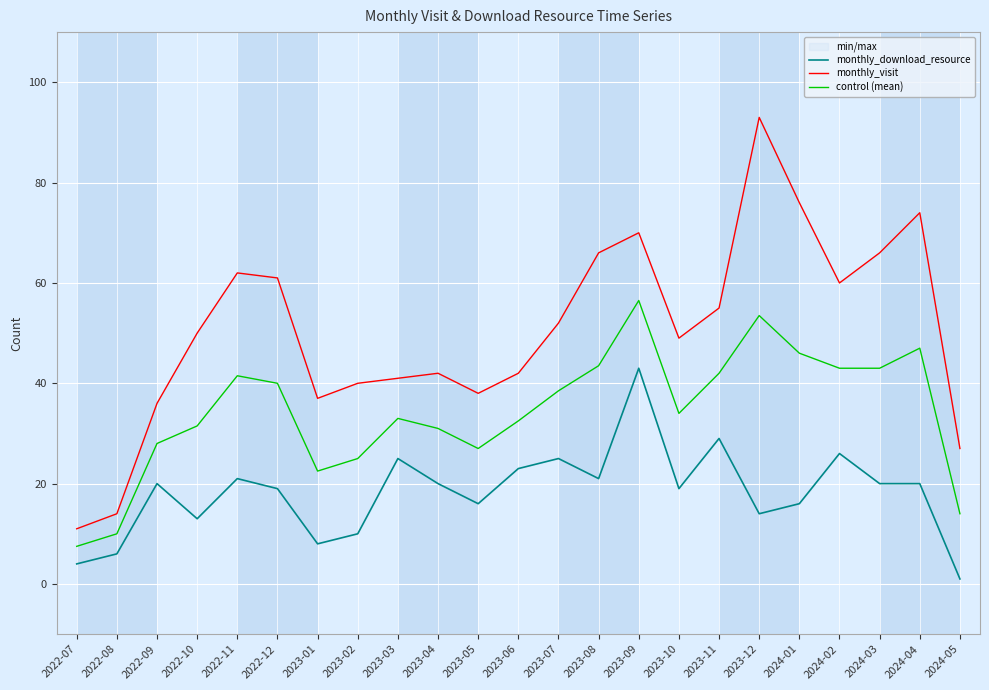

How many data points in monthly_download_resource are above 20?

8